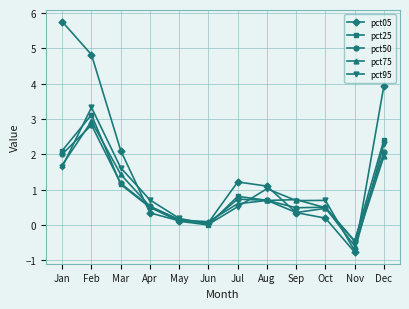

What value does the pct05 series have at Jun?

0.1